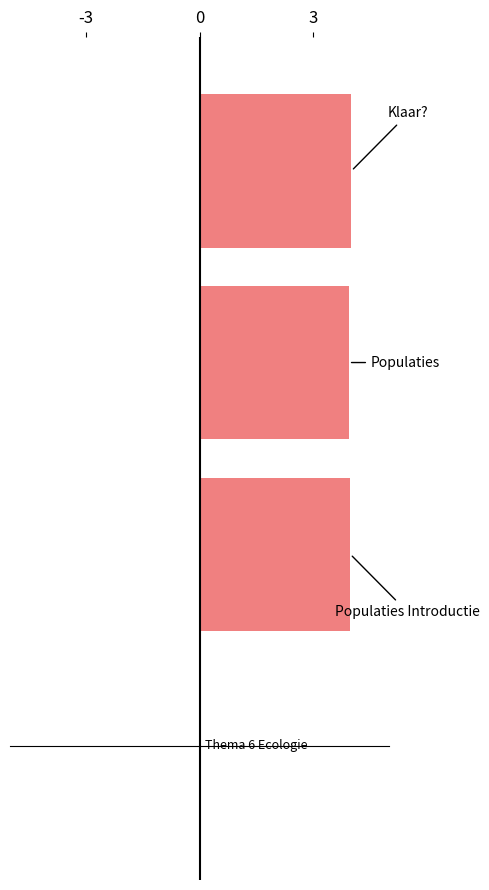

Are the bars horizontal?

Yes